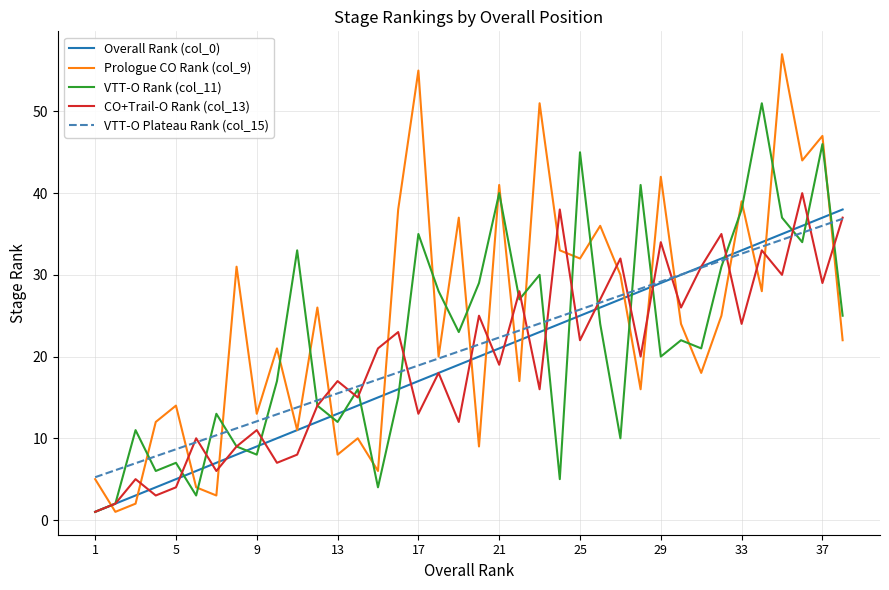

How many lines are shown in the chart?

5